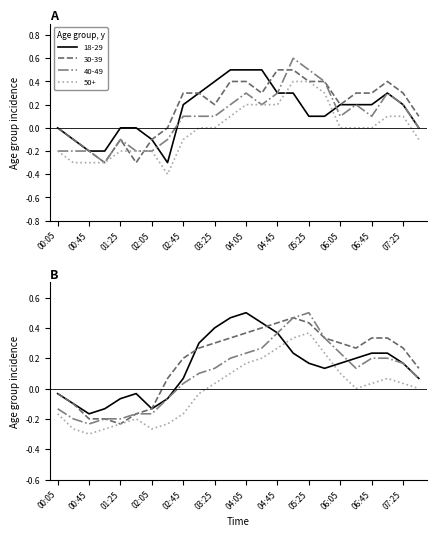

At how many categories does at least one series exceed 0?

16